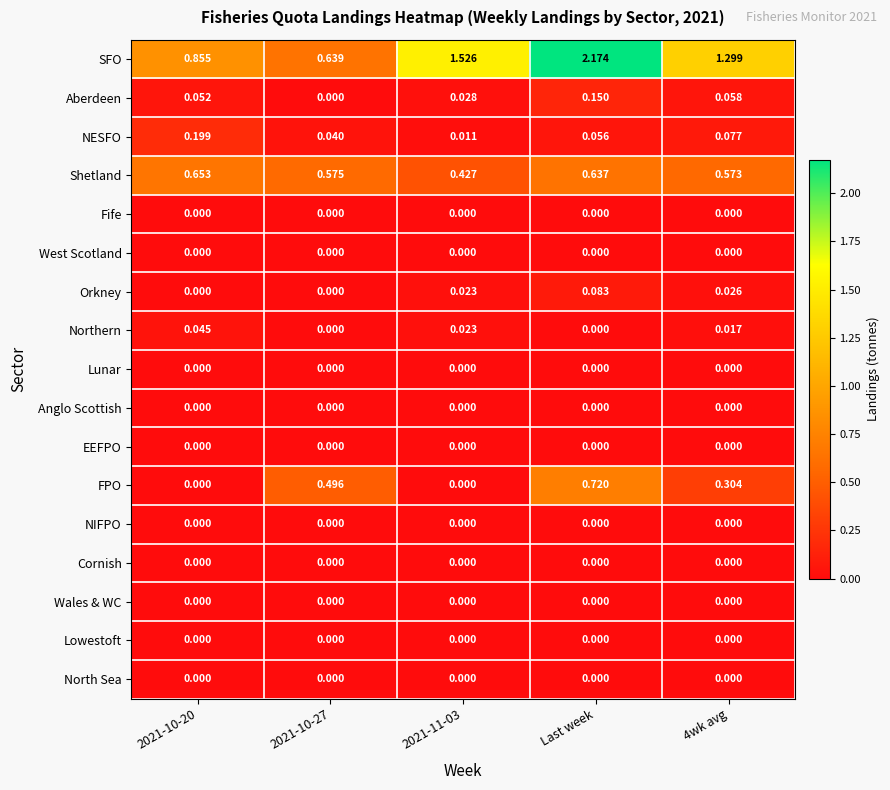

At which category is the sum across all series the highest?

Last week